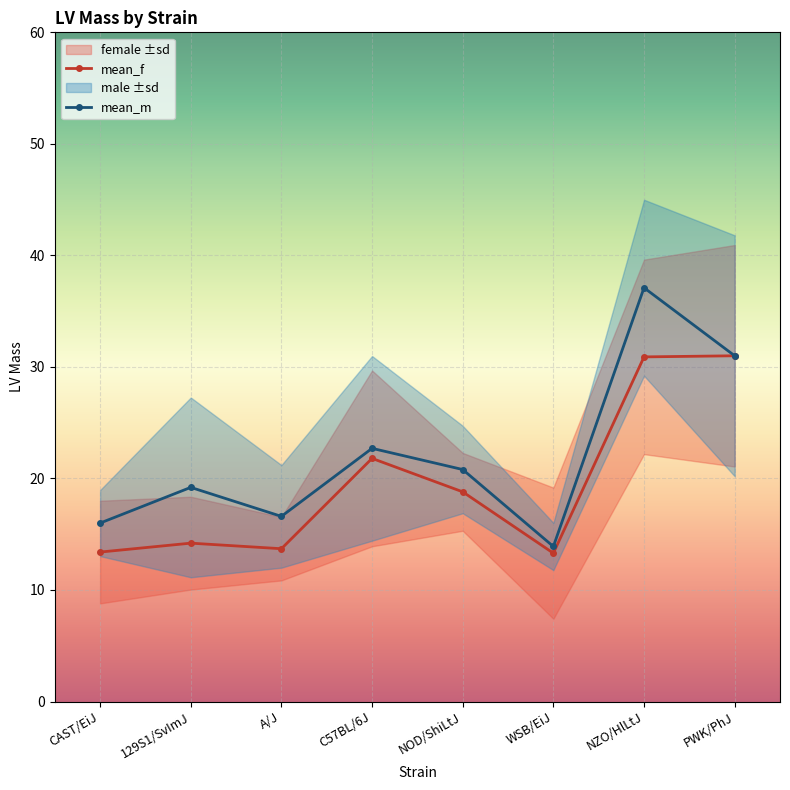

The value of mean_f at PWK/PhJ is 31.0. True or false?

True